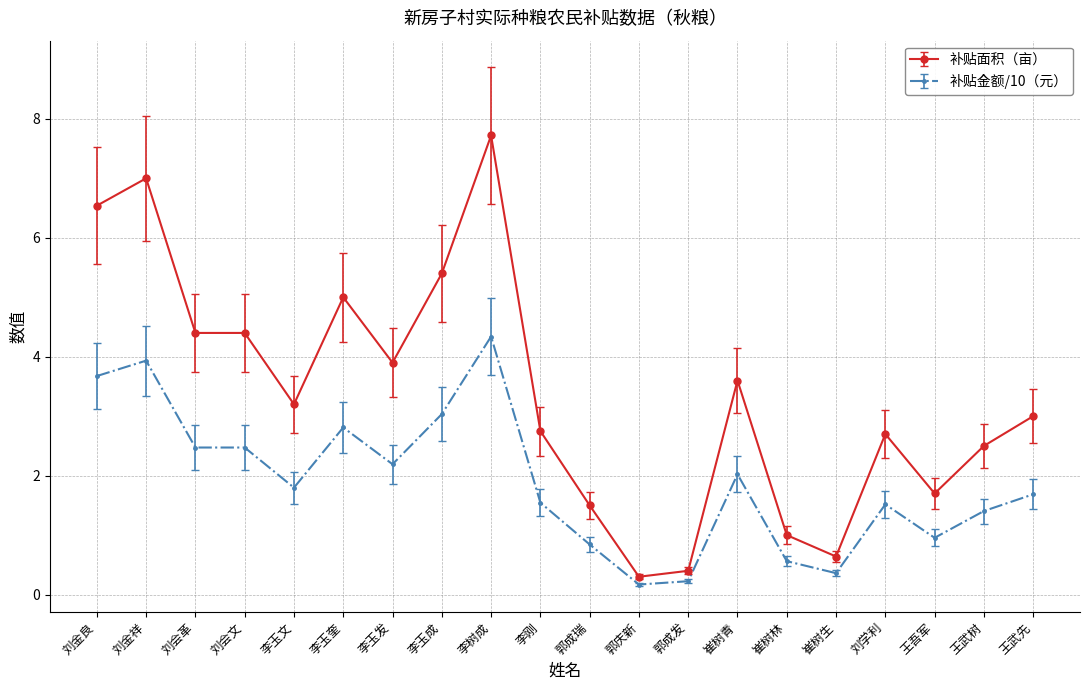

At how many categories does at least one series exceed 2?

14